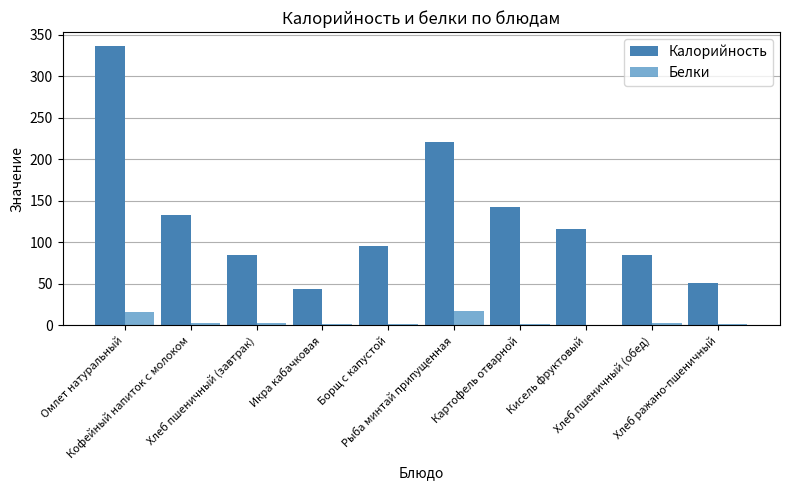

True or false: Белки has a value of 17.3 at Рыба минтай припущенная.

True